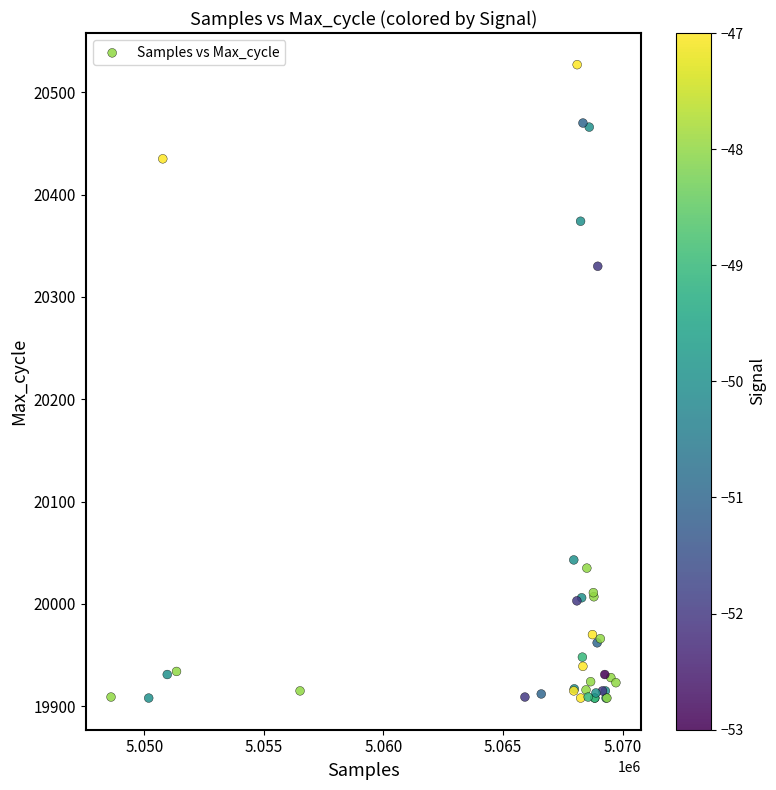

What Y value in the scatter plot is closest to 20217?

20330